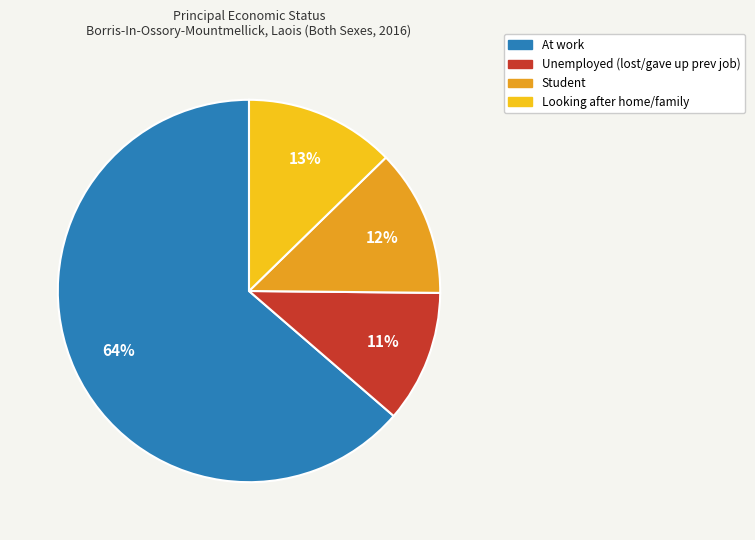

To the nearest percent, what is the average slice percentage?

25%